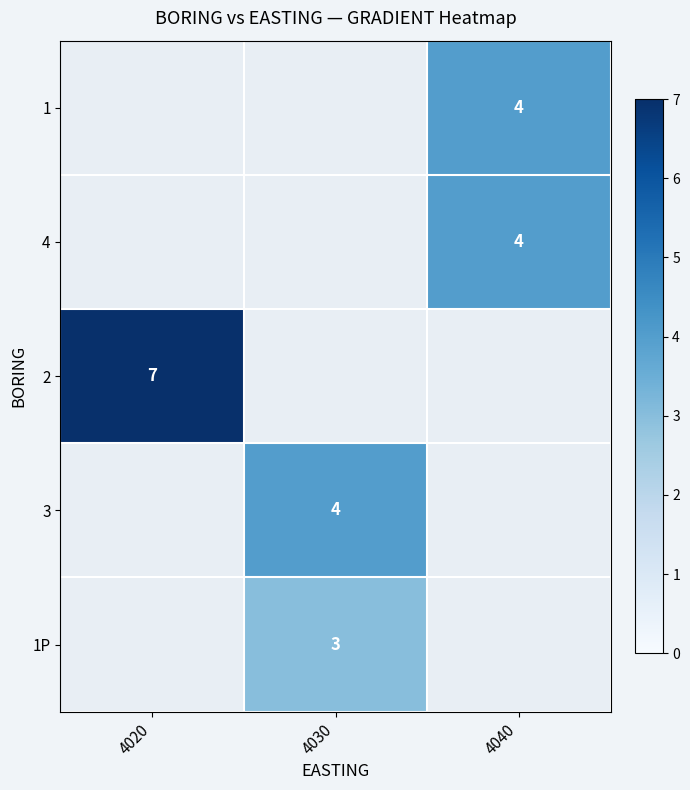

Which label corresponds to the smallest value in the chart?

4030